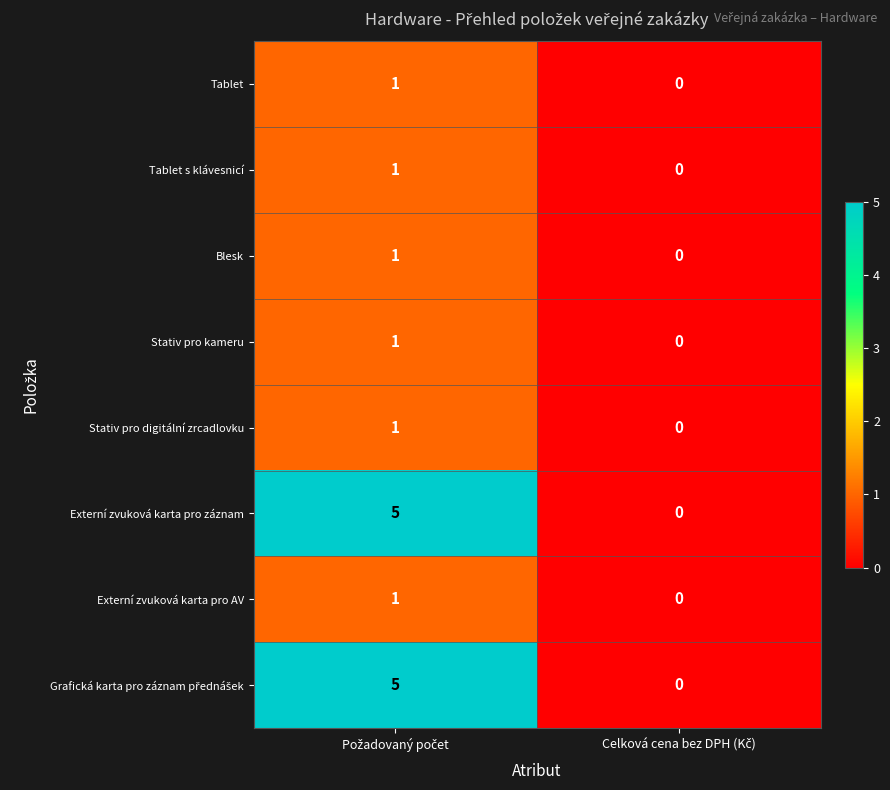

What is the spread (max minus min) of values at Požadovaný počet?

4